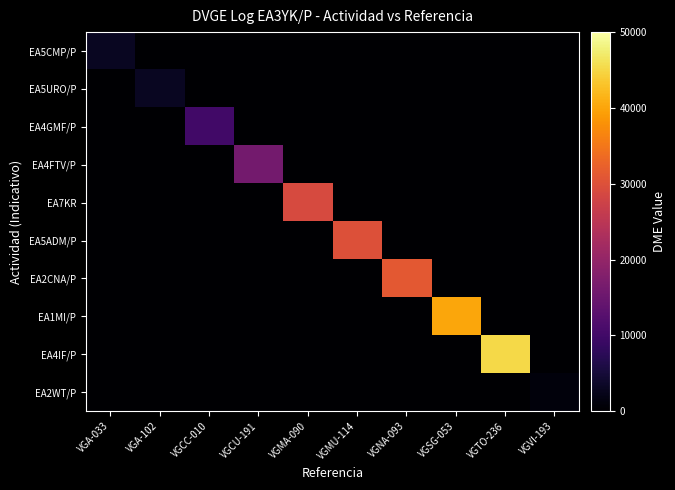

Reading left to right, extract all data points from this chart.

EA5CMP/P: VGA-033=3051	VGA-102=0	VGCC-010=0	VGCU-191=0	VGMA-090=0	VGMU-114=0	VGNA-093=0	VGSG-053=0	VGTO-236=0	VGVI-193=0
EA5URO/P: VGA-033=0	VGA-102=3120	VGCC-010=0	VGCU-191=0	VGMA-090=0	VGMU-114=0	VGNA-093=0	VGSG-053=0	VGTO-236=0	VGVI-193=0
EA4GMF/P: VGA-033=0	VGA-102=0	VGCC-010=10007	VGCU-191=0	VGMA-090=0	VGMU-114=0	VGNA-093=0	VGSG-053=0	VGTO-236=0	VGVI-193=0
EA4FTV/P: VGA-033=0	VGA-102=0	VGCC-010=0	VGCU-191=16148	VGMA-090=0	VGMU-114=0	VGNA-093=0	VGSG-053=0	VGTO-236=0	VGVI-193=0
EA7KR: VGA-033=0	VGA-102=0	VGCC-010=0	VGCU-191=0	VGMA-090=29051	VGMU-114=0	VGNA-093=0	VGSG-053=0	VGTO-236=0	VGVI-193=0
EA5ADM/P: VGA-033=0	VGA-102=0	VGCC-010=0	VGCU-191=0	VGMA-090=0	VGMU-114=30022	VGNA-093=0	VGSG-053=0	VGTO-236=0	VGVI-193=0
EA2CNA/P: VGA-033=0	VGA-102=0	VGCC-010=0	VGCU-191=0	VGMA-090=0	VGMU-114=0	VGNA-093=31118	VGSG-053=0	VGTO-236=0	VGVI-193=0
EA1MI/P: VGA-033=0	VGA-102=0	VGCC-010=0	VGCU-191=0	VGMA-090=0	VGMU-114=0	VGNA-093=0	VGSG-053=40068	VGTO-236=0	VGVI-193=0
EA4IF/P: VGA-033=0	VGA-102=0	VGCC-010=0	VGCU-191=0	VGMA-090=0	VGMU-114=0	VGNA-093=0	VGSG-053=0	VGTO-236=45124	VGVI-193=0
EA2WT/P: VGA-033=0	VGA-102=0	VGCC-010=0	VGCU-191=0	VGMA-090=0	VGMU-114=0	VGNA-093=0	VGSG-053=0	VGTO-236=0	VGVI-193=1059